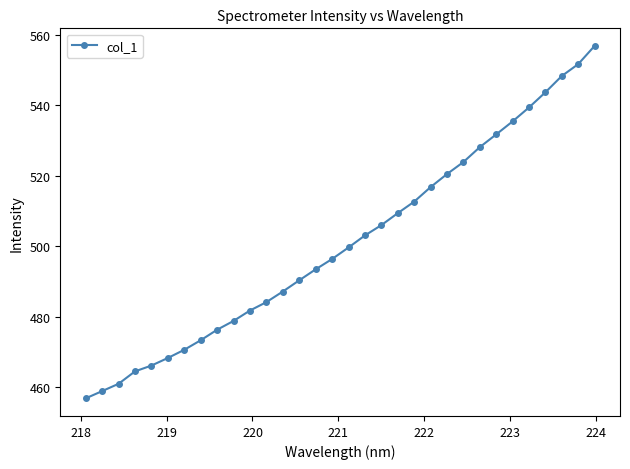

What is the maximum value shown in the chart?

556.8